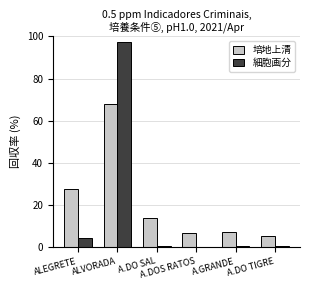

What is the greatest value displayed?

97.5